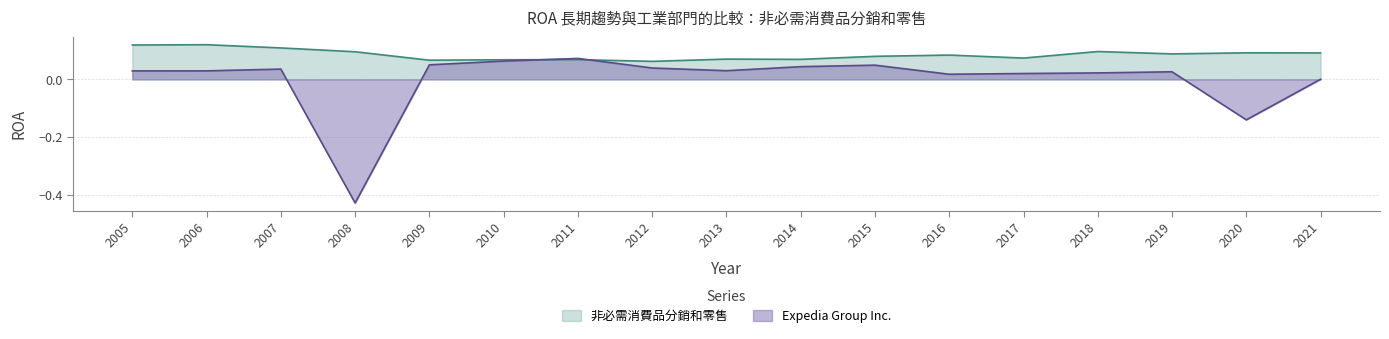

Is the value of 非必需消費品分銷和零售 at 2018 greater than the value of Expedia Group Inc. at 2005?

Yes